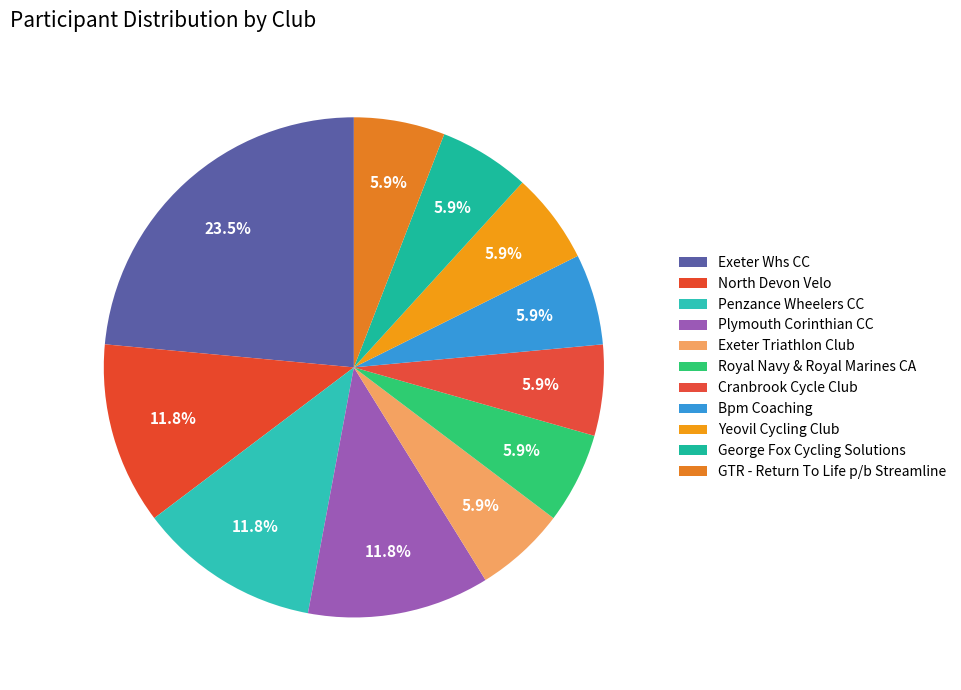

How many segments does this pie chart have?

11